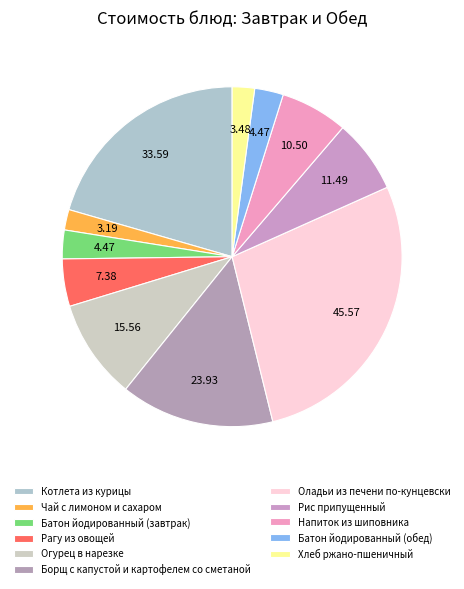

Is it true that Борщ с капустой и картофелем со сметаной is 15% of the pie?

True